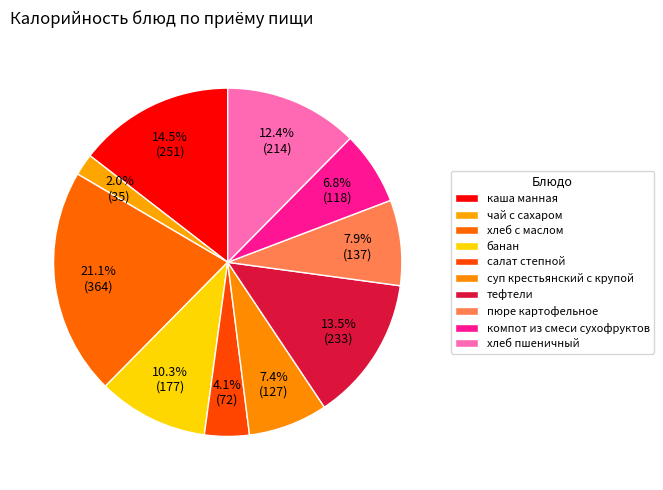

Combined, what portion of the pie is салат степной and тефтели?

17.6%